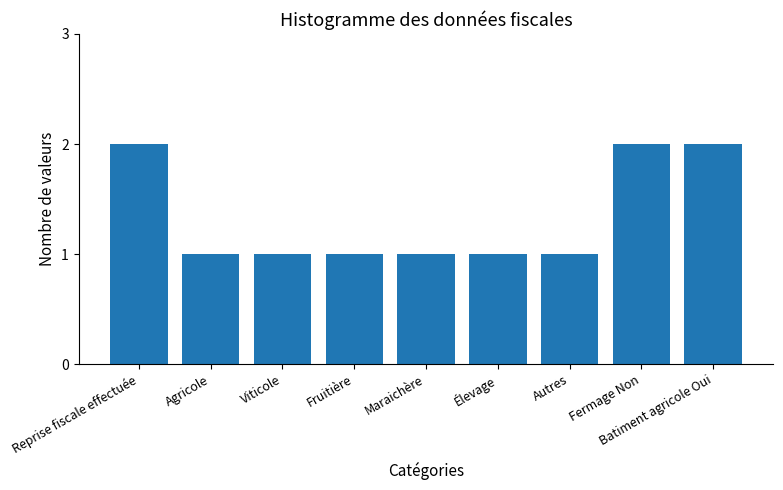

What is the sum of all values?

12